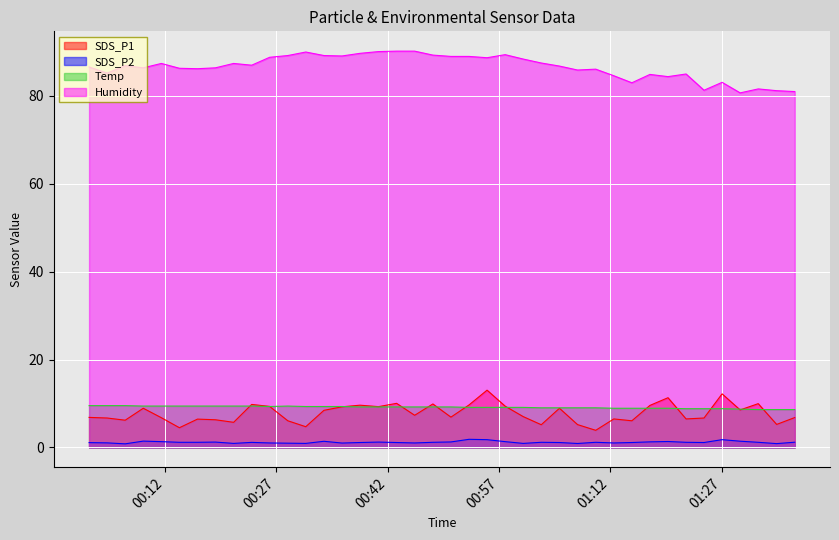

What are all the series names shown in the legend?

SDS_P1, SDS_P2, Temp, Humidity